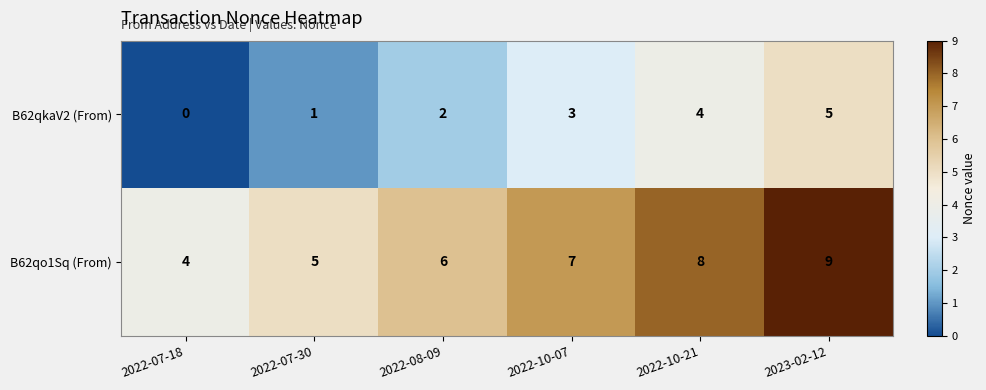

At which label does B62qo1Sq (From) reach its peak?

2023-02-12